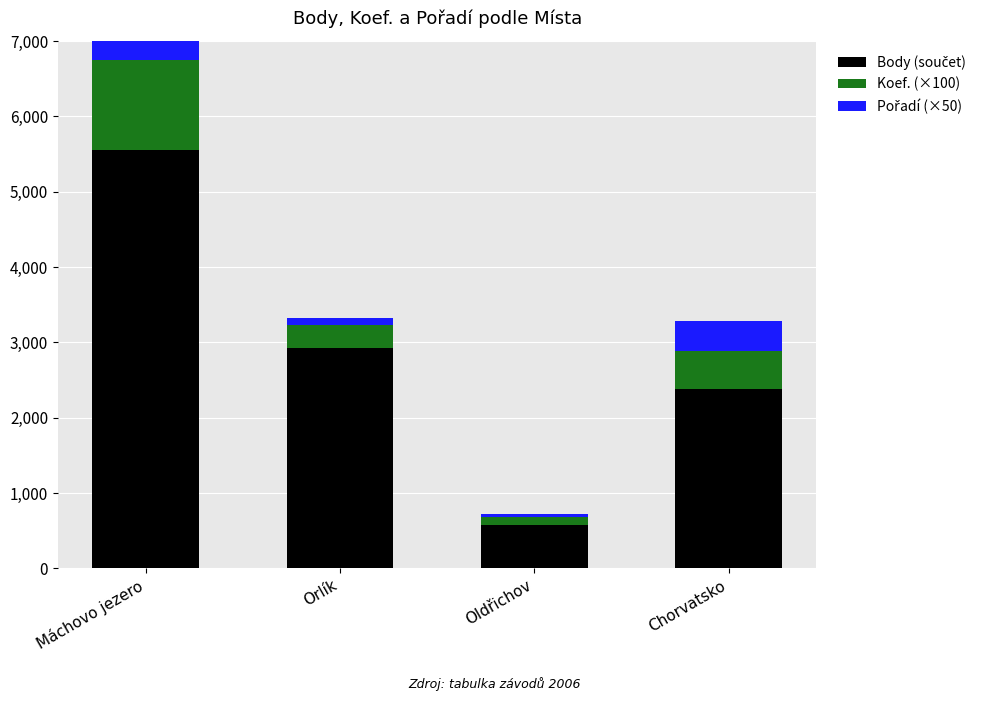

What position from the left is Orlík?

2